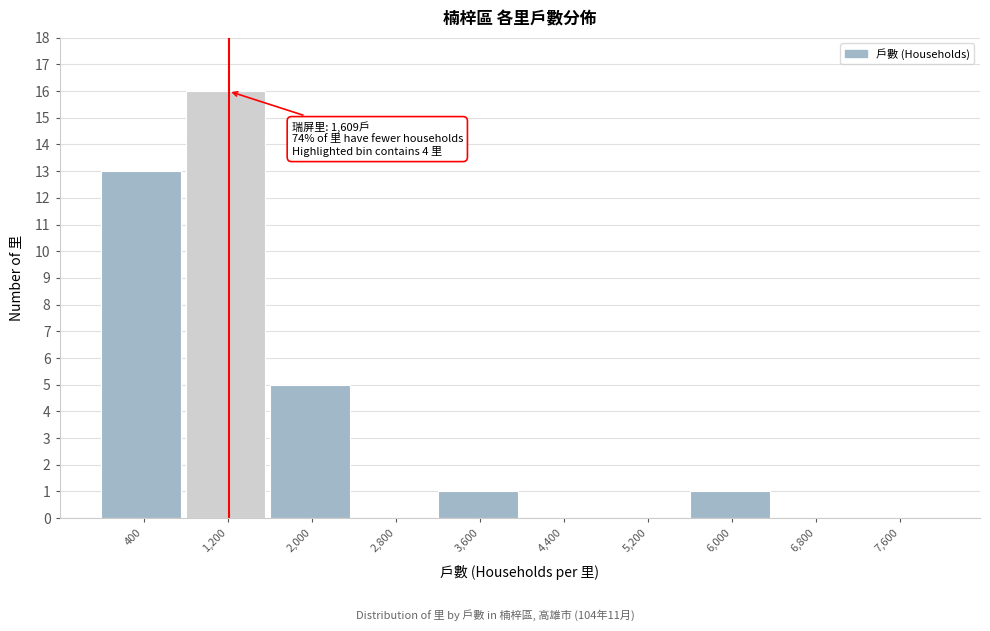

Reading left to right, extract all data points from this chart.

400=13	1,200=16	2,000=5	2,800=0	3,600=1	4,400=0	5,200=0	6,000=1	6,800=0	7,600=0